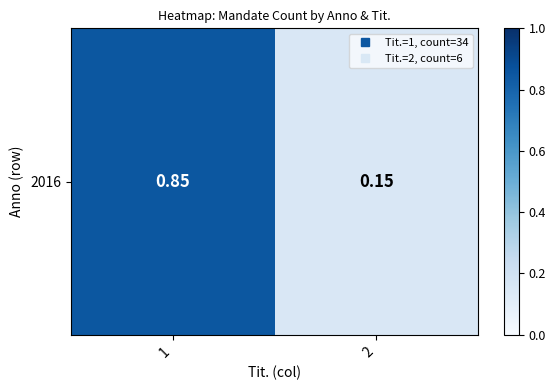

Reading left to right, what are all the values shown in this chart?

0.8	0.1